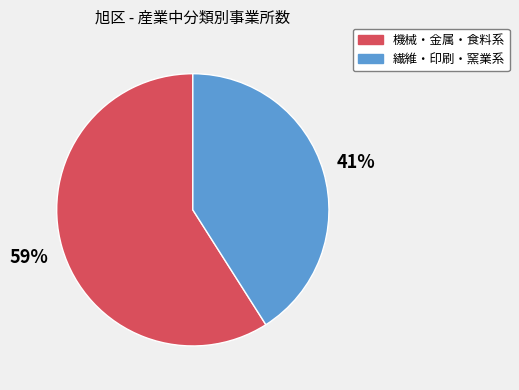

Is there a majority slice in this chart?

Yes